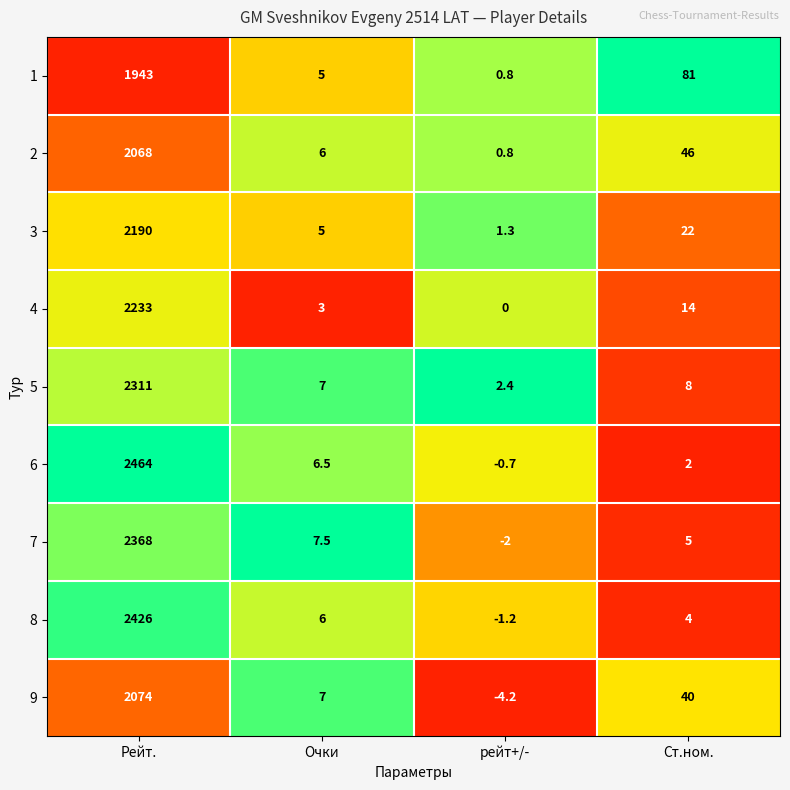

The 3 series shows 22.0 at Ст.ном.. True or false?

True